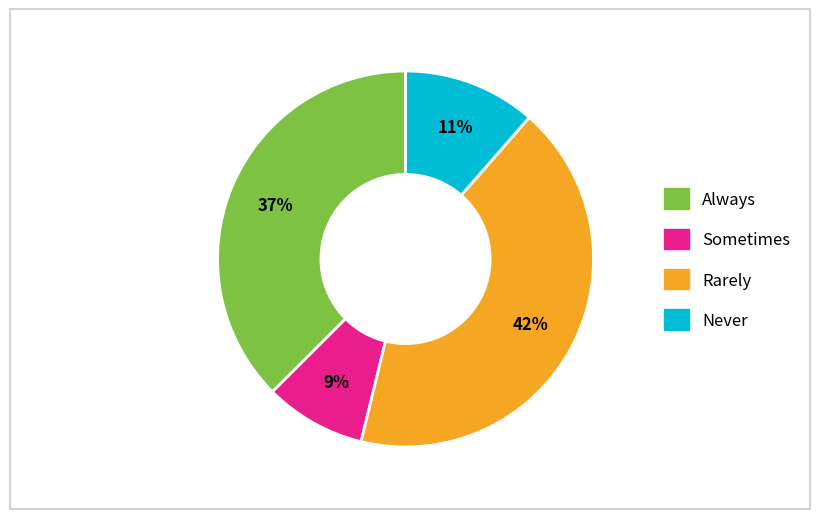

Is there any slice that represents more than half of the pie?

No